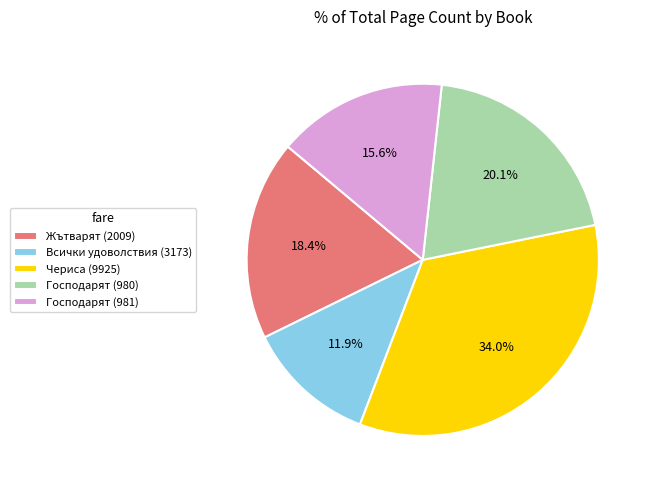

The Всички удоволствия (3173) slice represents 12% of the pie. True or false?

True